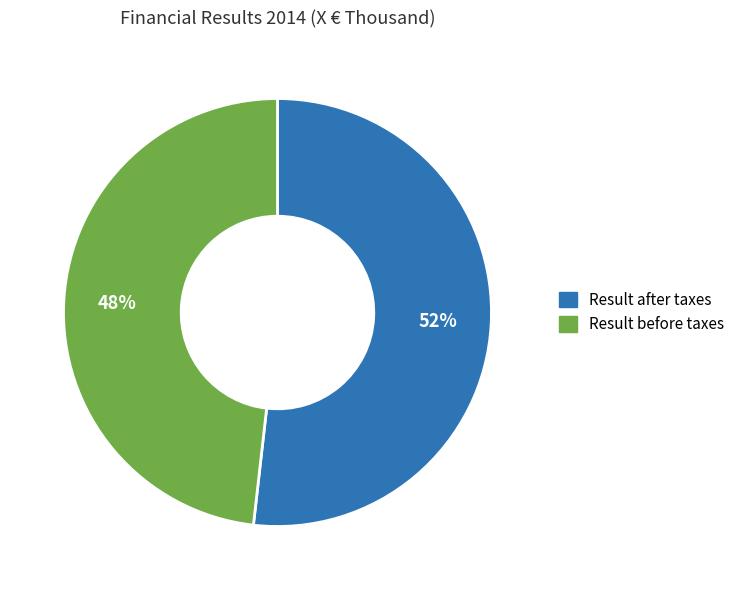

To the nearest percent, what is the difference between the Result before taxes and Result after taxes slice percentages?

4%